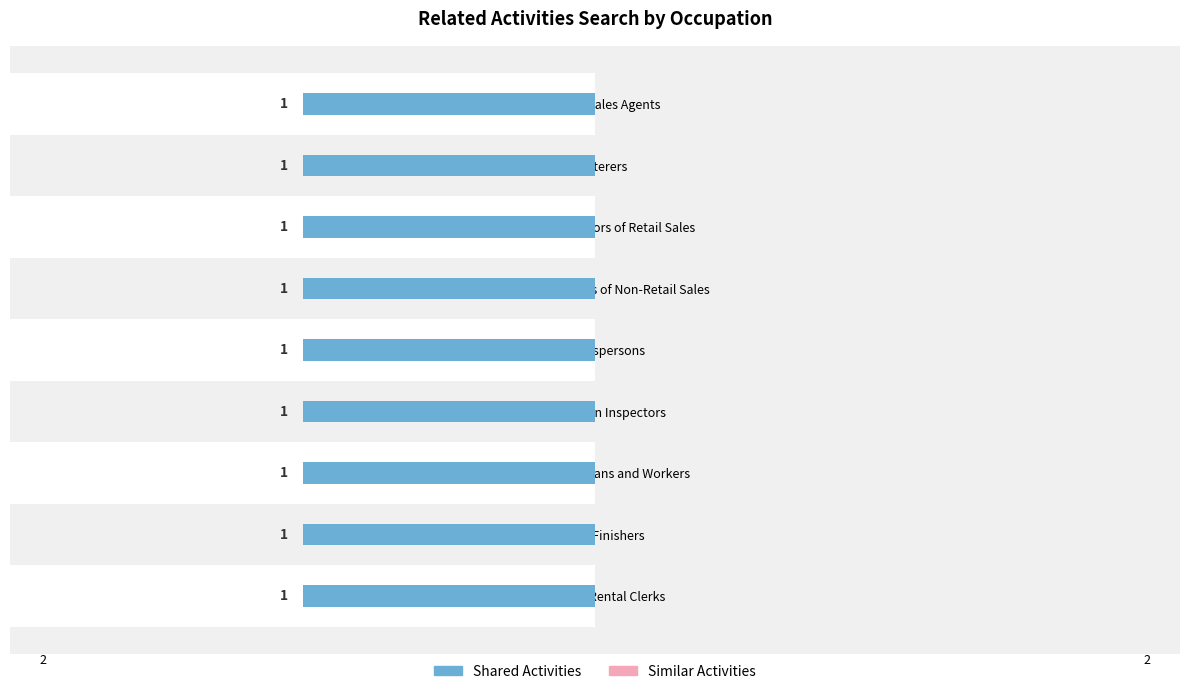

True or false: Similar Activities has a value of 0 at Prepress Technicians and Workers.

True